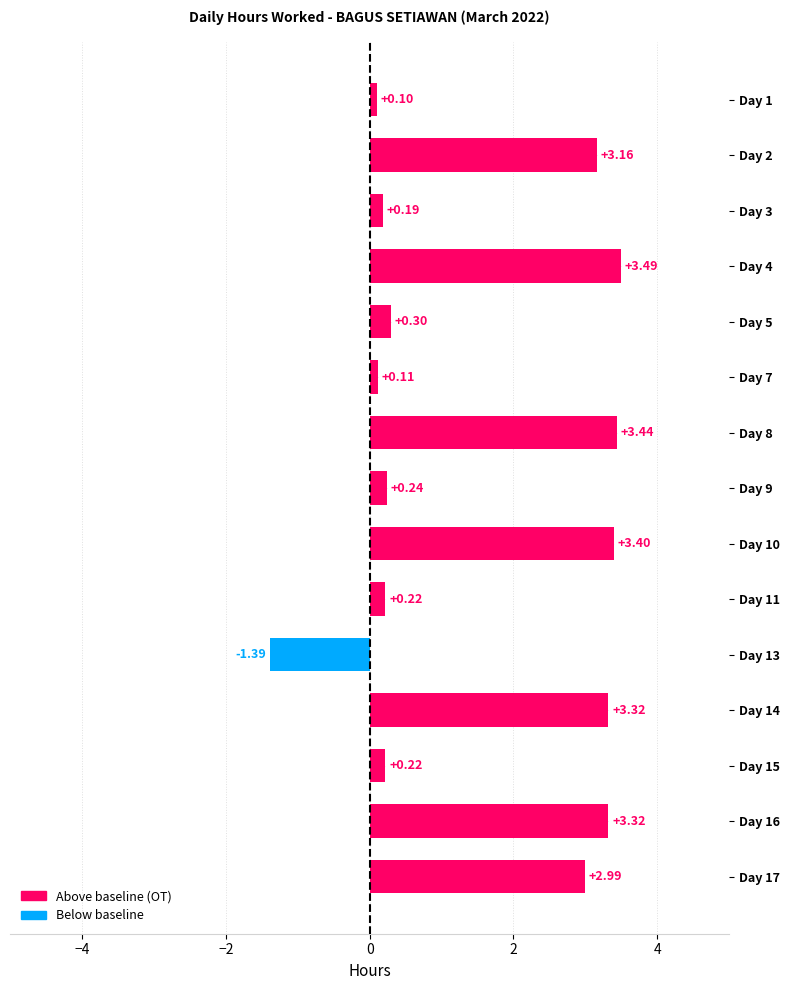

Which category has the lowest value across all series?

Day 13